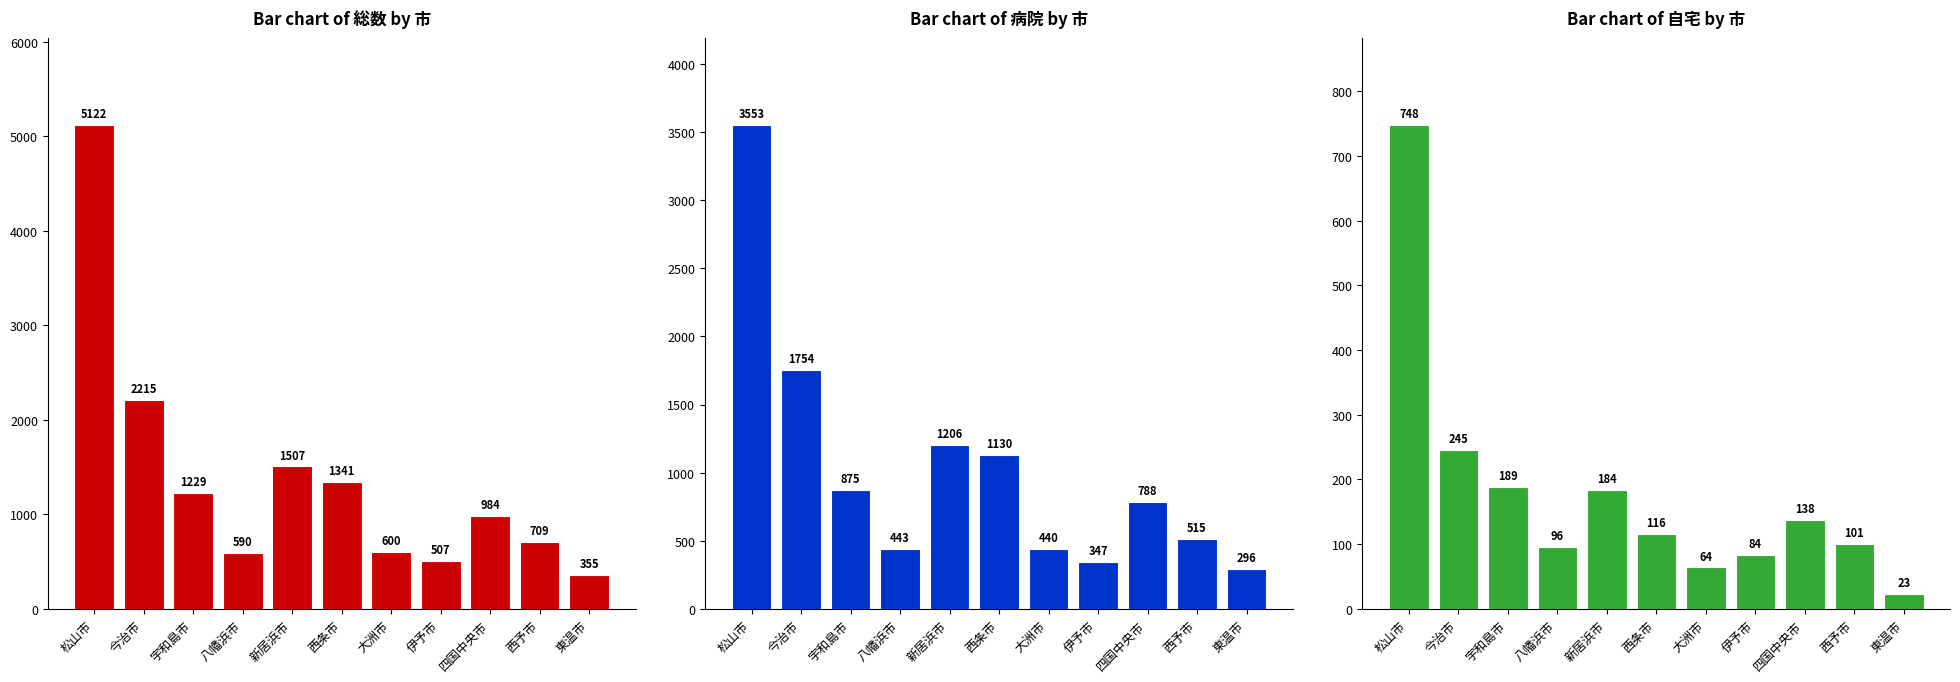

List the series in order of their overall mean, lowest first.

Bar chart of 自宅 by 市, Bar chart of 病院 by 市, Bar chart of 総数 by 市